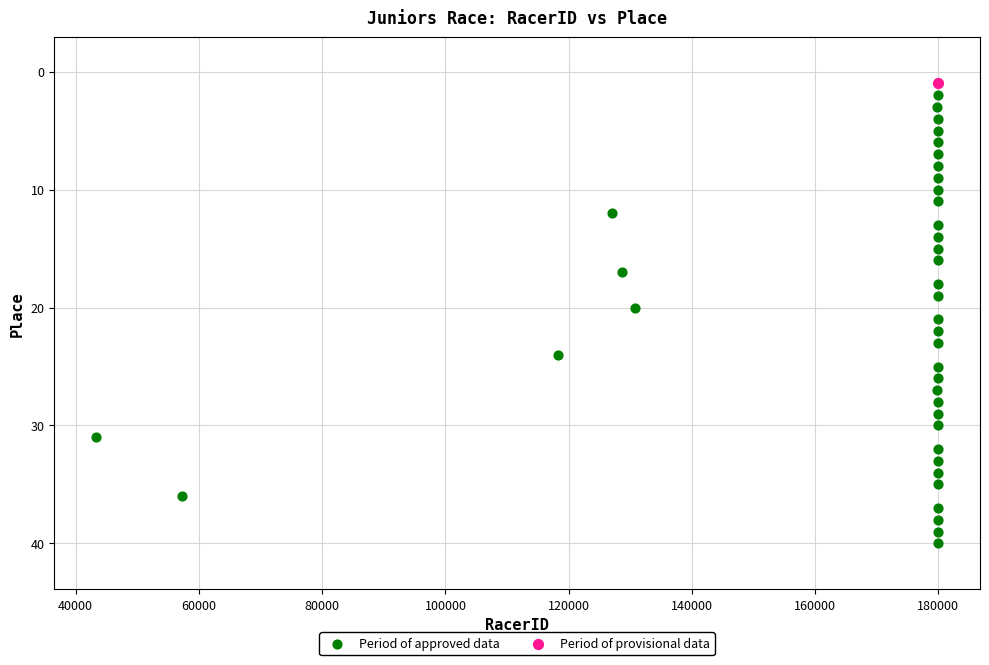

What are all the series names shown in the legend?

Period of approved data, Period of provisional data